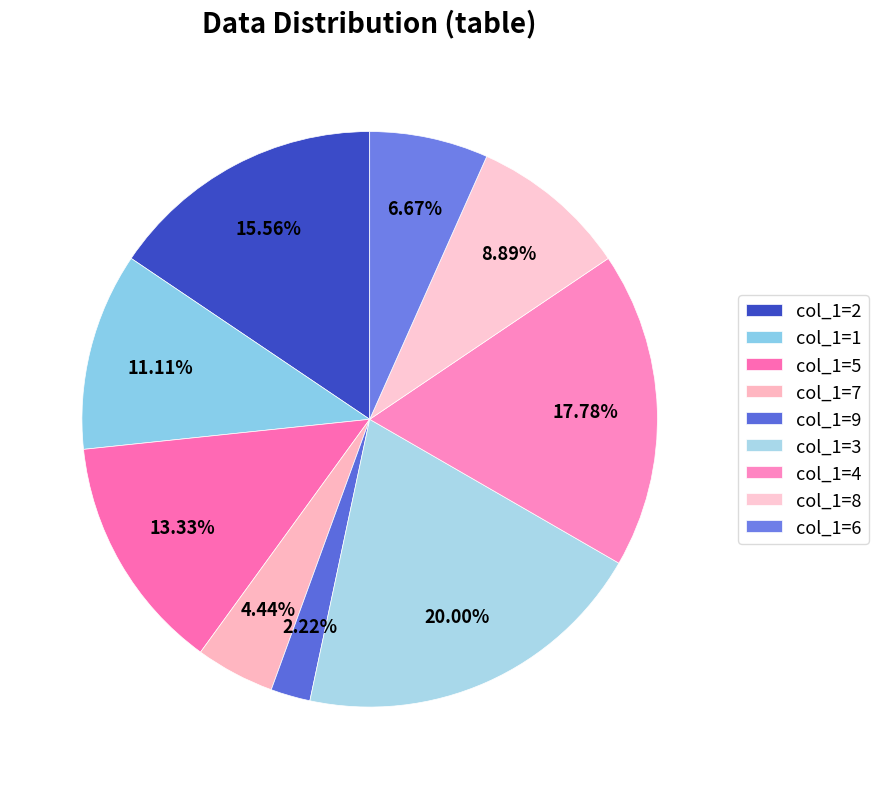

Count the number of slices in the pie.

9